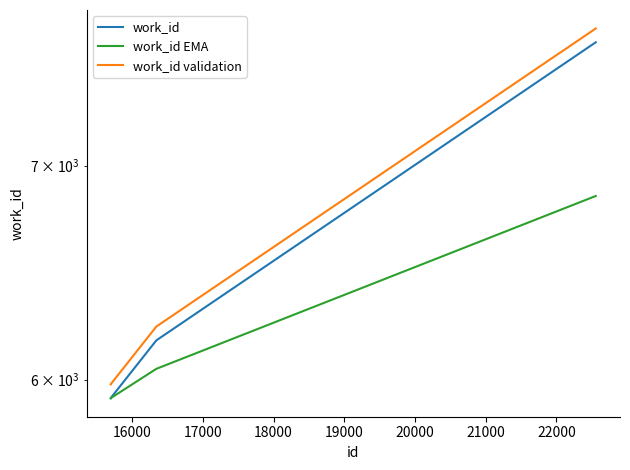

What is the value of the work_id EMA point at the 1st from the left?

5920.0